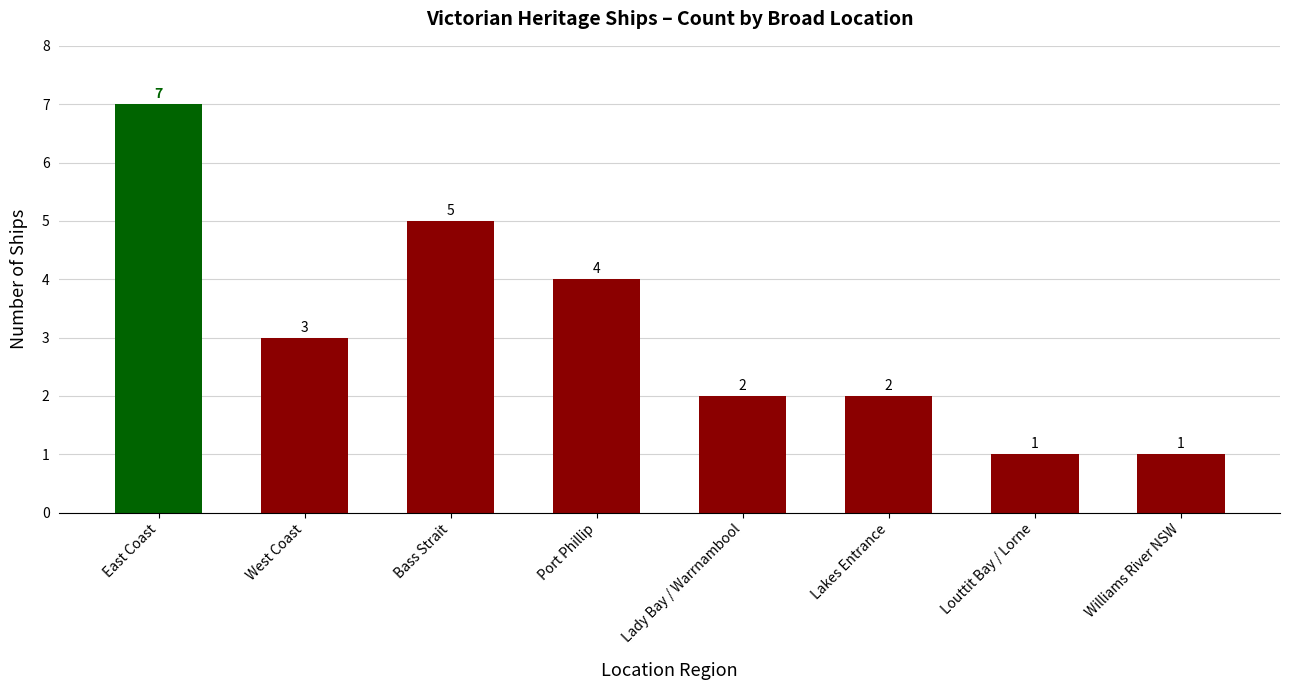

How many values are between 2 and 5?

5